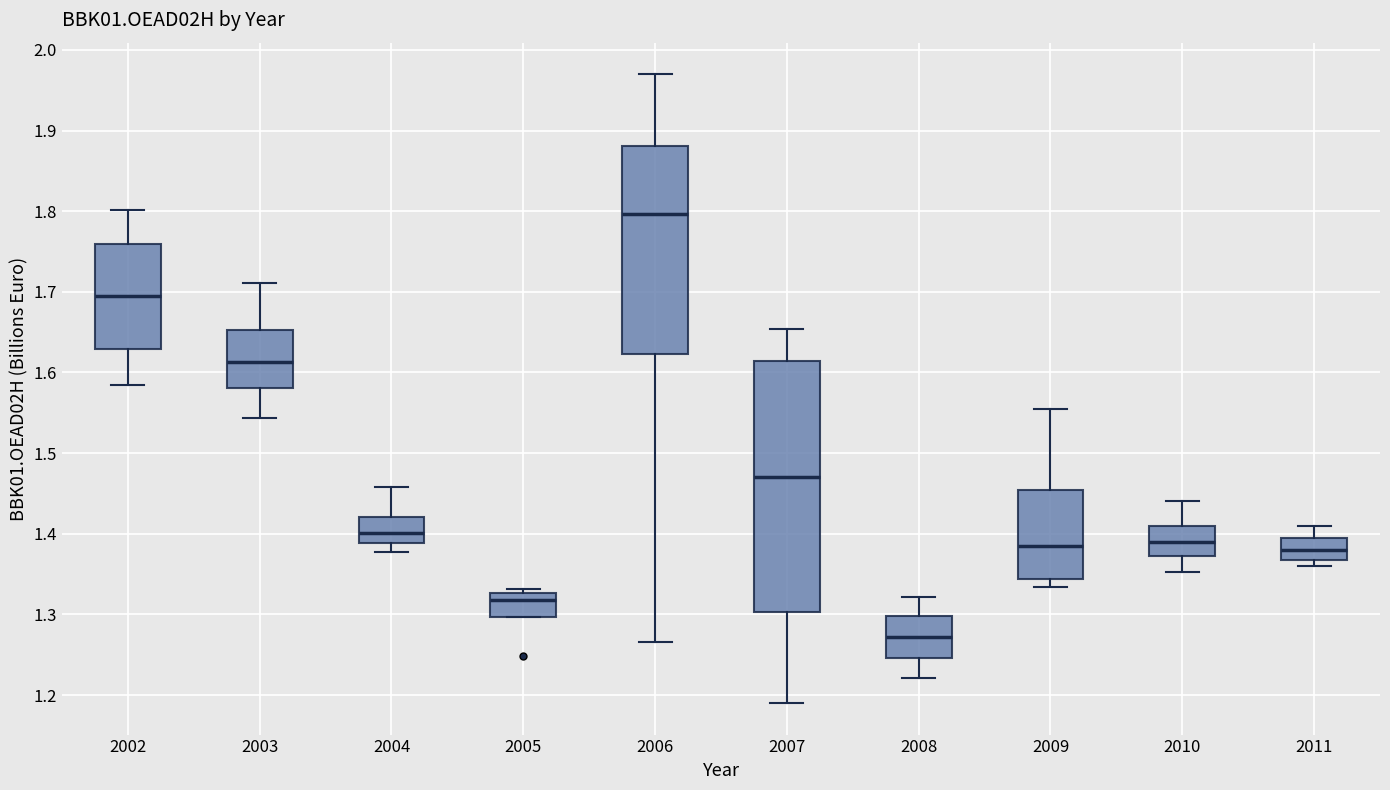

Which box is the tallest, from its lower edge to its upper edge?

2007